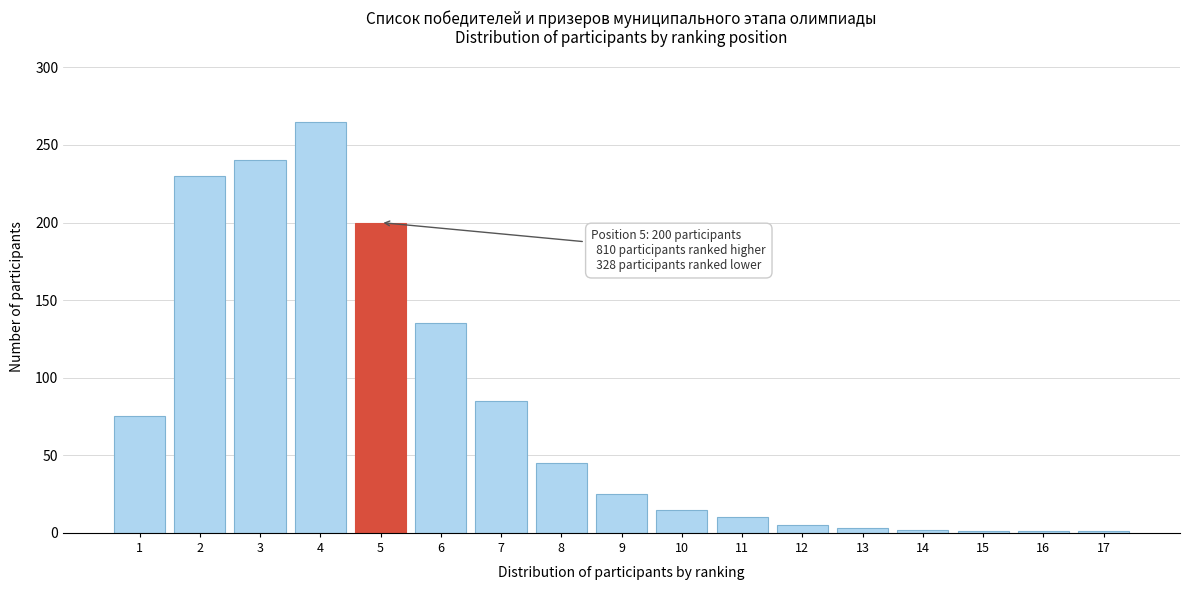

What is the maximum value shown in the chart?

265